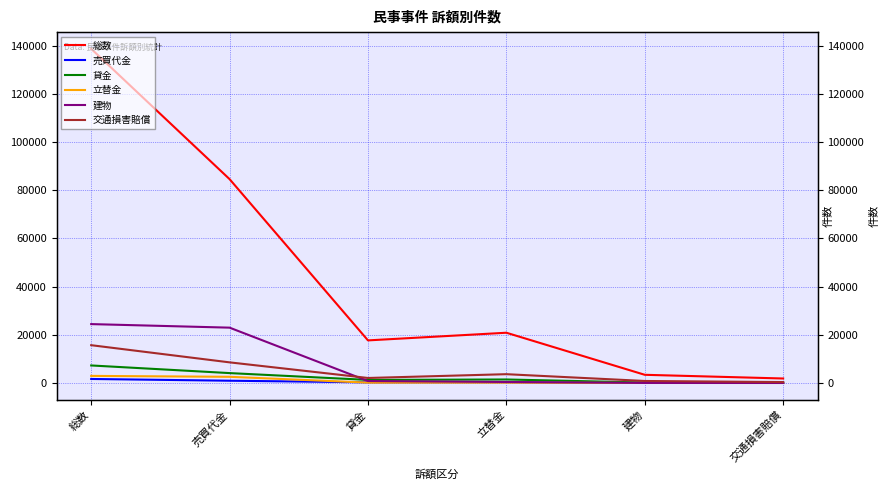

How many values in the 交通損害賠償 series exceed 3675?

2